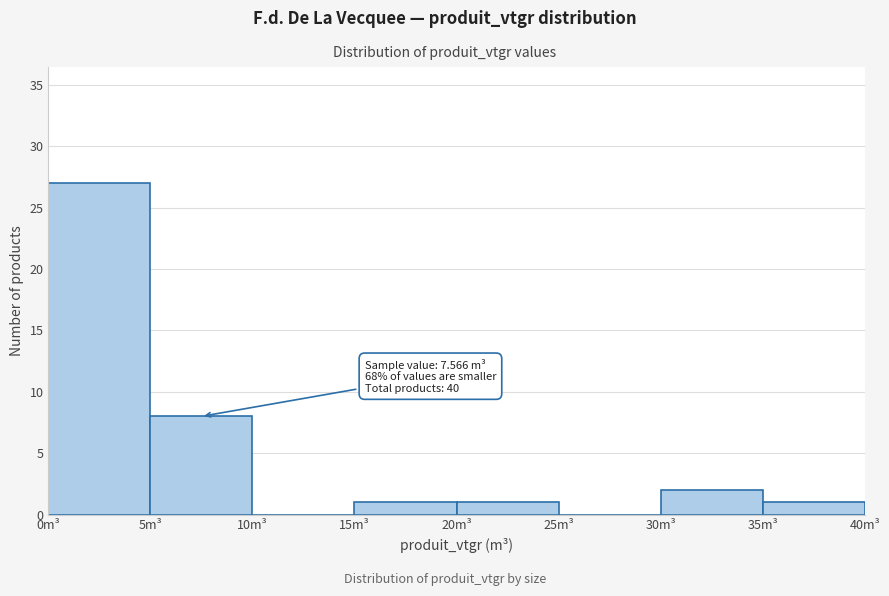

Which range on the x-axis has the tallest bar?

0 to 5